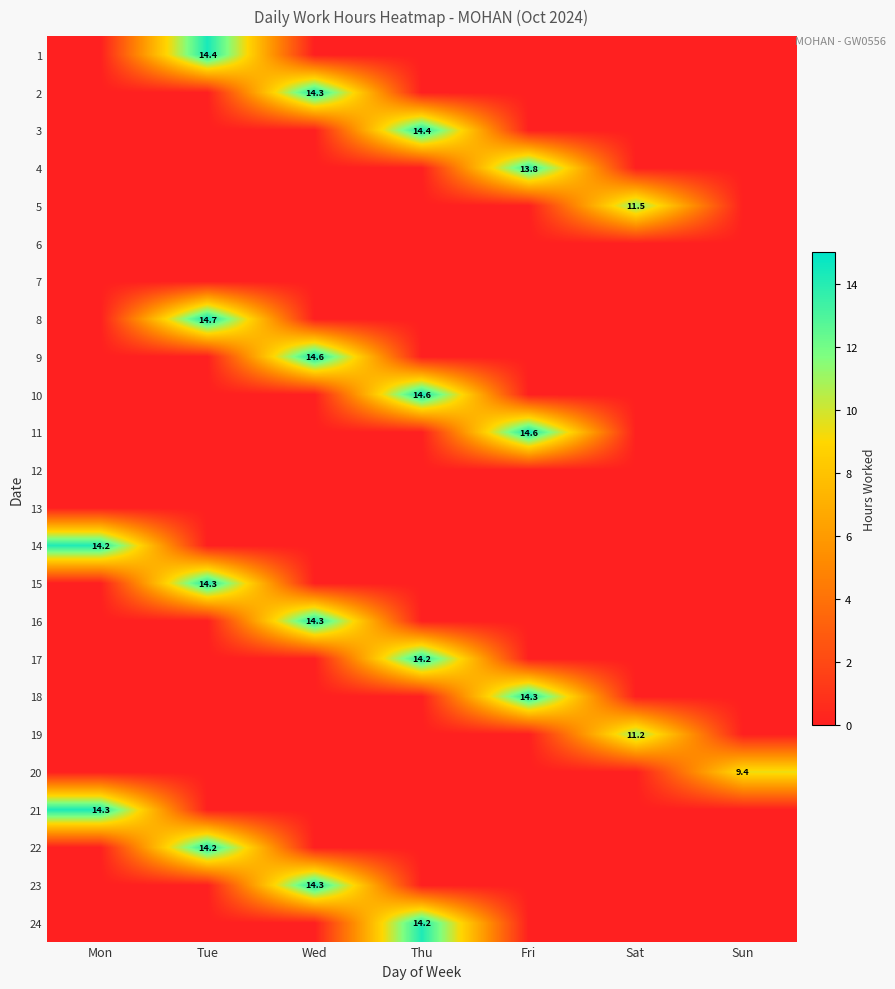

The 5 series shows 11.5 at Sat. True or false?

True